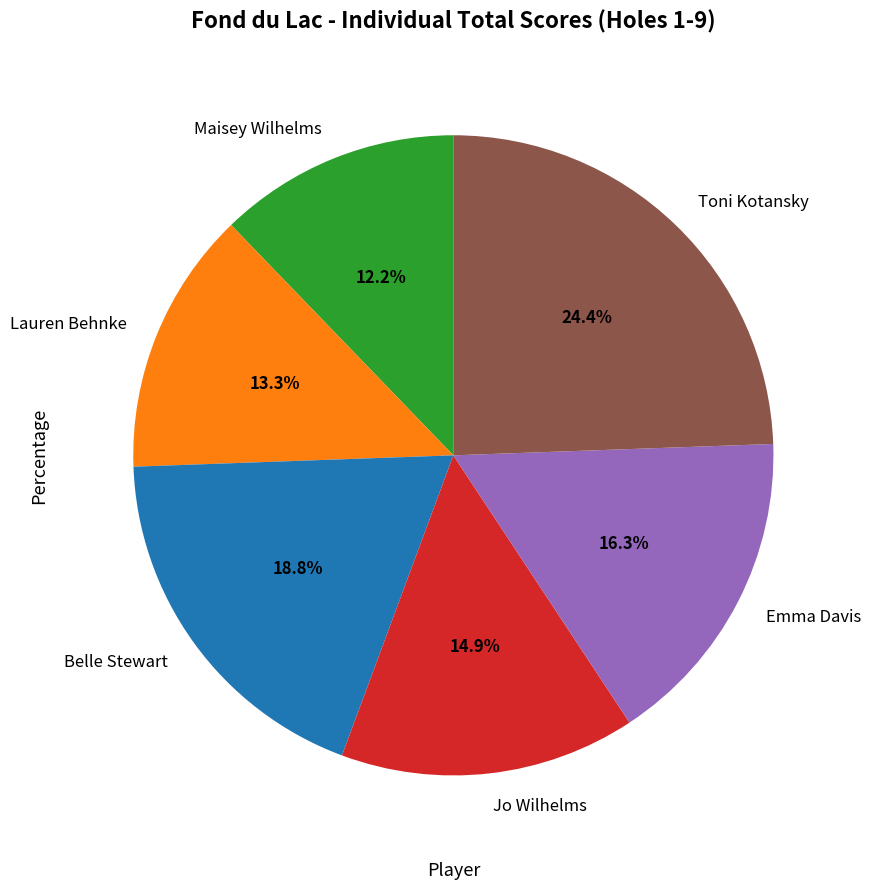

To the nearest percent, what is the average slice percentage?

17%